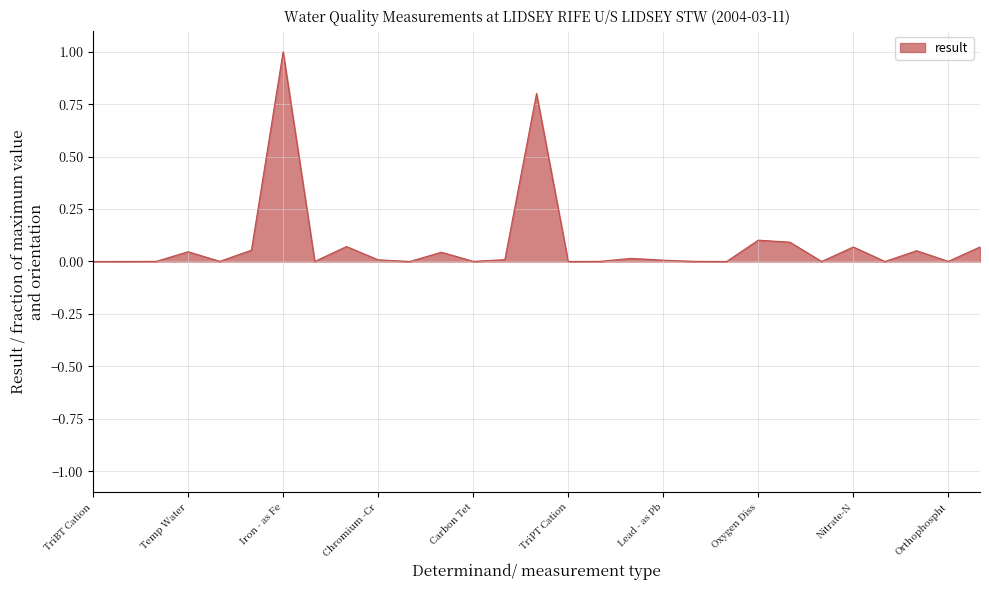

What is the greatest value displayed?

1.0